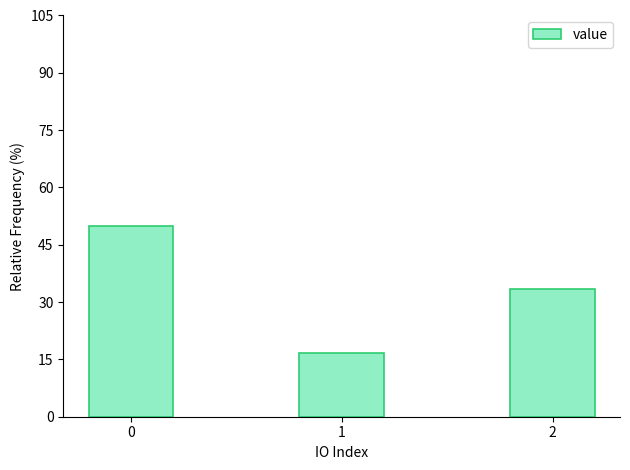

Is it true that the value at 2 is 33.3?

True